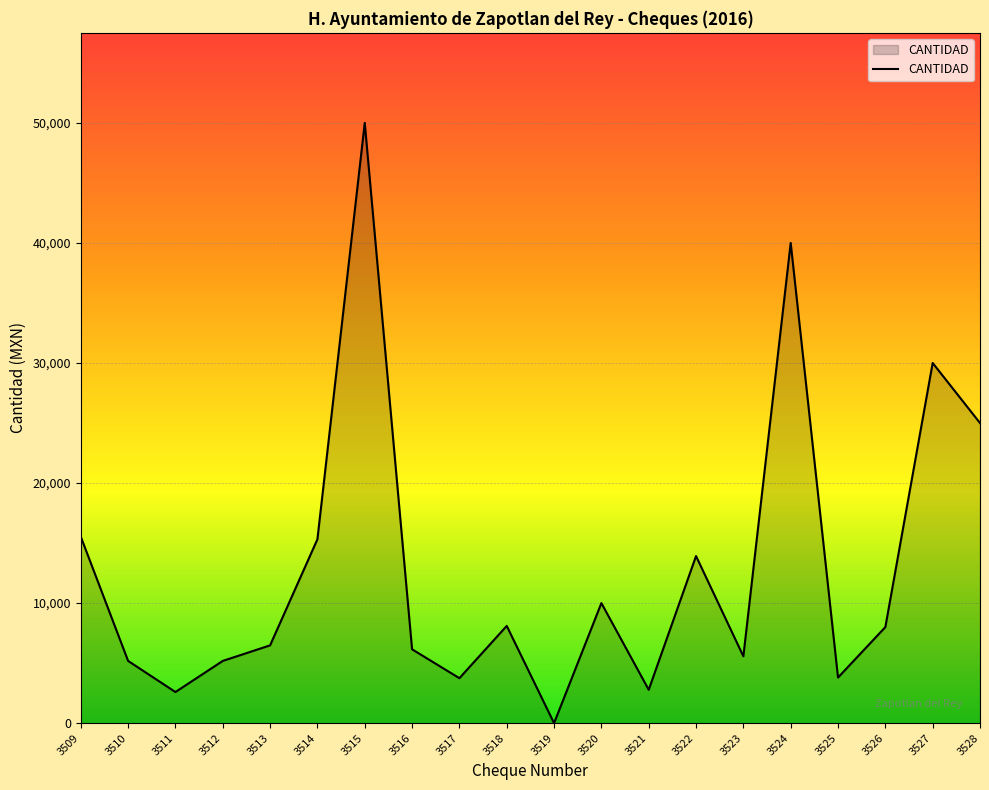

Which category has the highest value across all series?

3515